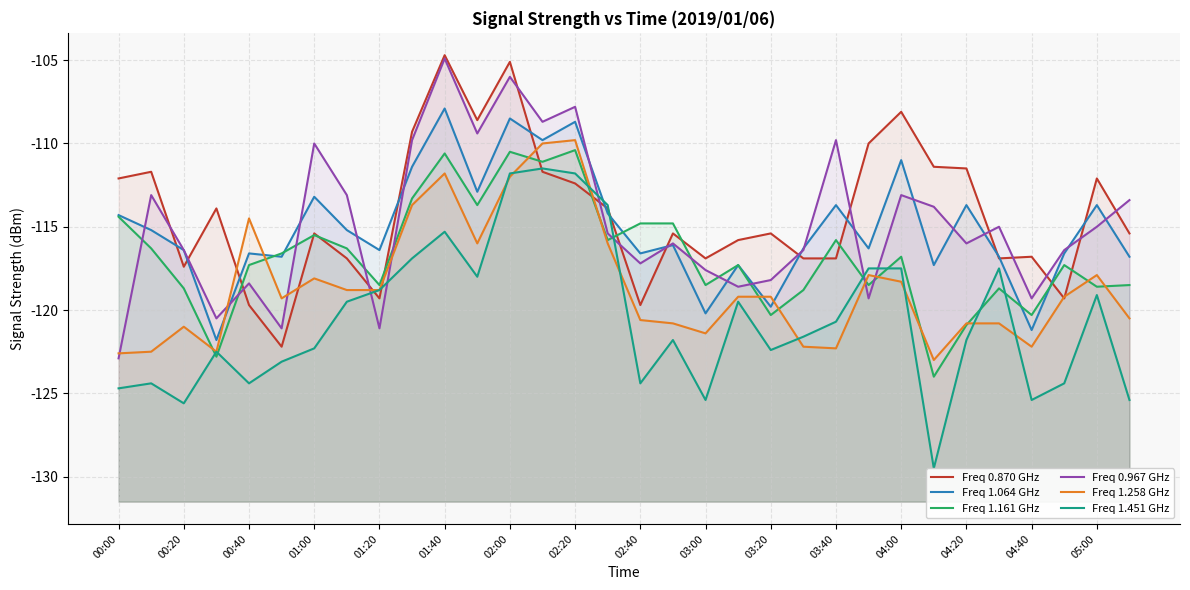

Rank the series by their maximum value, from highest to lowest.

Freq 0.870 GHz, Freq 0.967 GHz, Freq 1.064 GHz, Freq 1.258 GHz, Freq 1.161 GHz, Freq 1.451 GHz